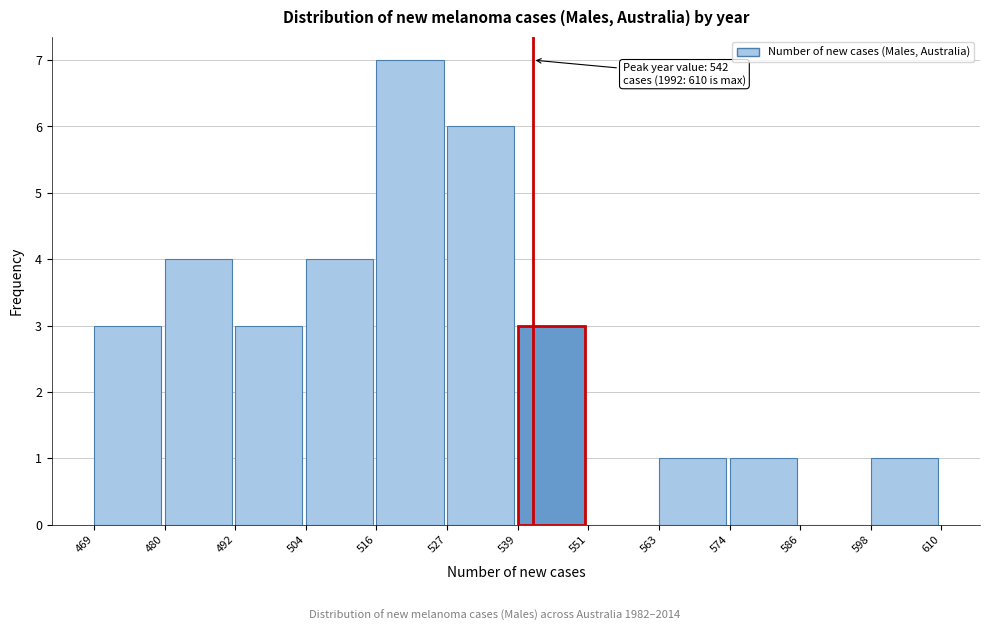

Over which range of the x-axis is the bar tallest?

516 to 527